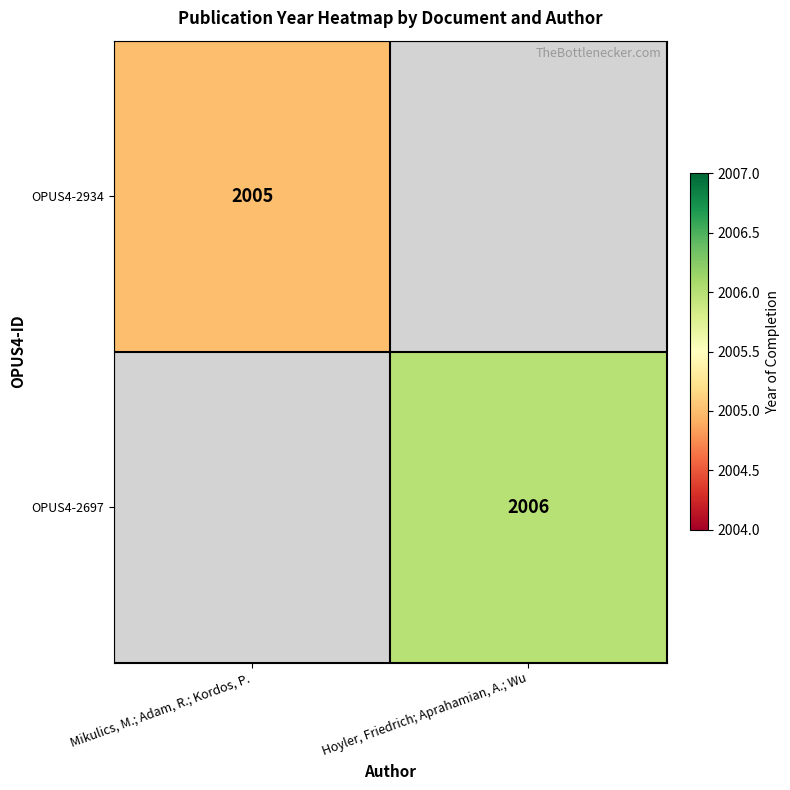

True or false: OPUS4-2934 has a value of 2996 at Mikulics, M.; Adam, R.; Kordos, P..

False